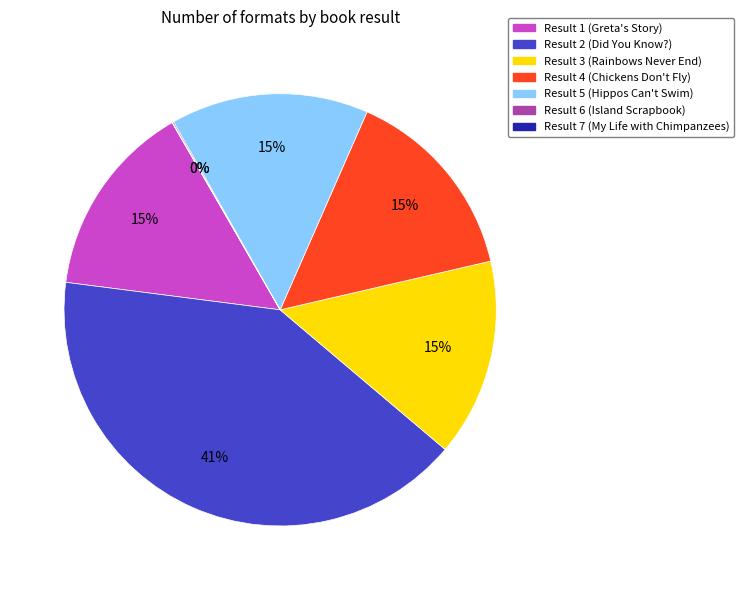

To the nearest percent, what is the difference between the largest and smallest slice percentages?

41%